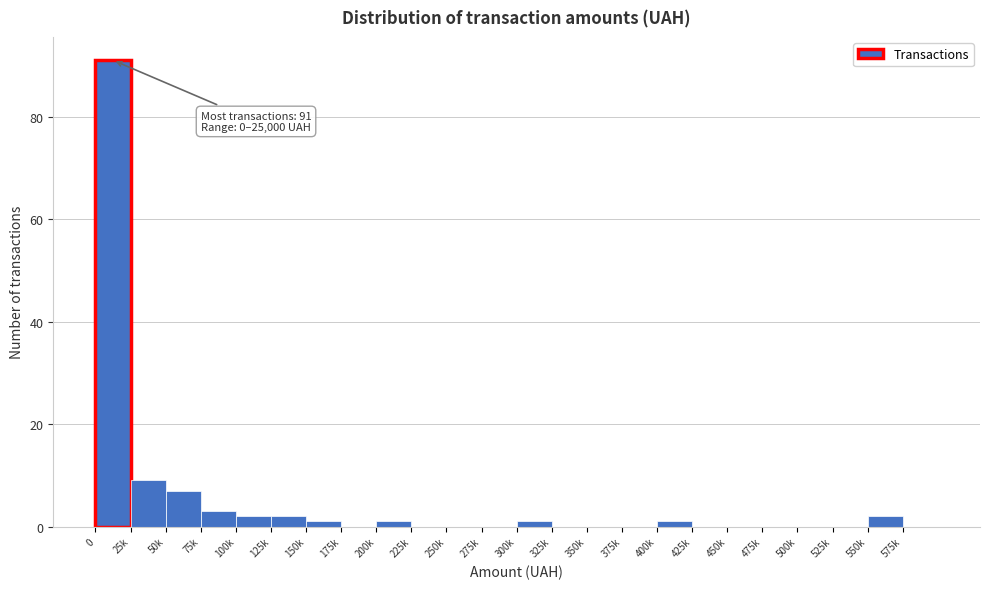

Reading right to left, what are all the values shown in this chart?

575k=0	550k=2	525k=0	500k=0	475k=0	450k=0	425k=0	400k=1	375k=0	350k=0	325k=0	300k=1	275k=0	250k=0	225k=0	200k=1	175k=0	150k=1	125k=2	100k=2	75k=3	50k=7	25k=9	0=91